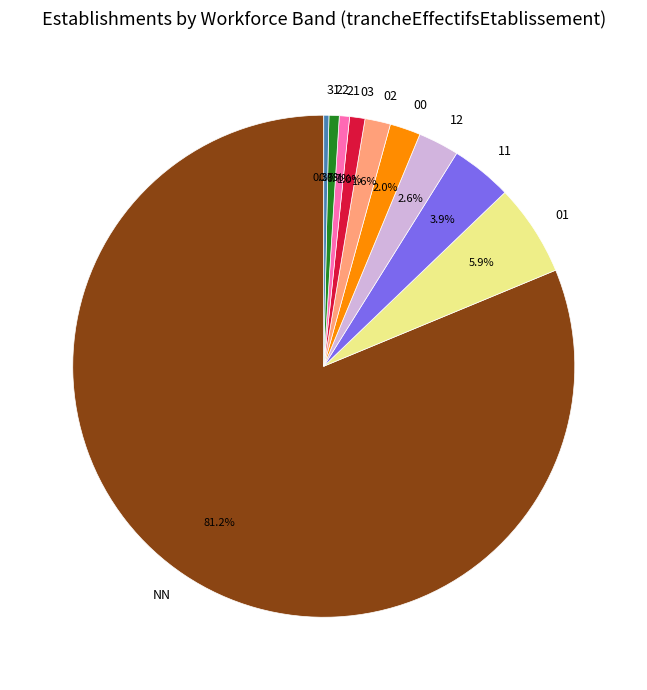

To the nearest percent, what portion does 03 represent?

1%